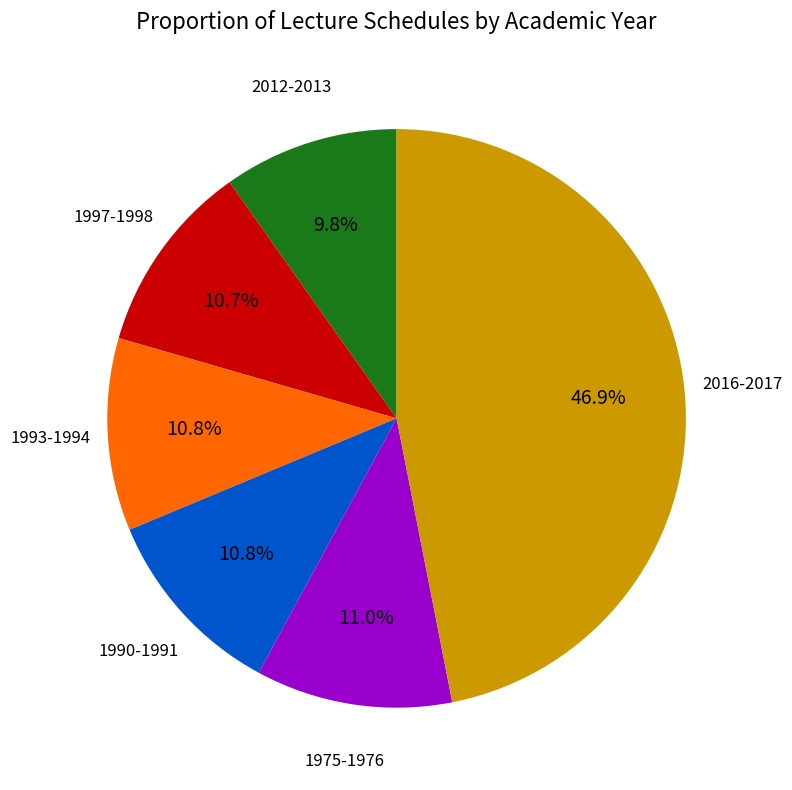

Approximately how many times larger is the value at 1993-1994 compared to 1975-1976?

1.0